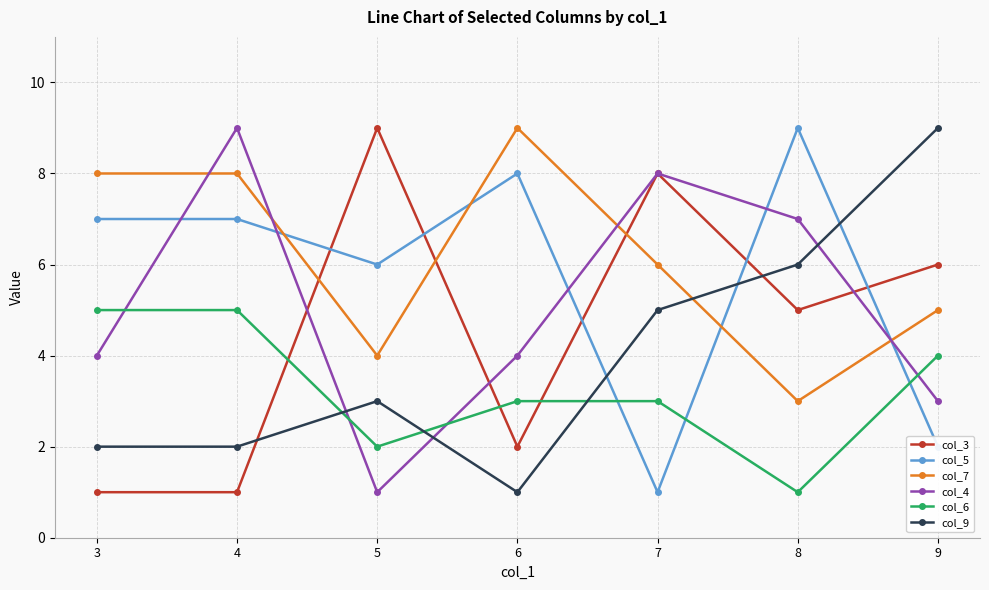

How many lines are shown in the chart?

6